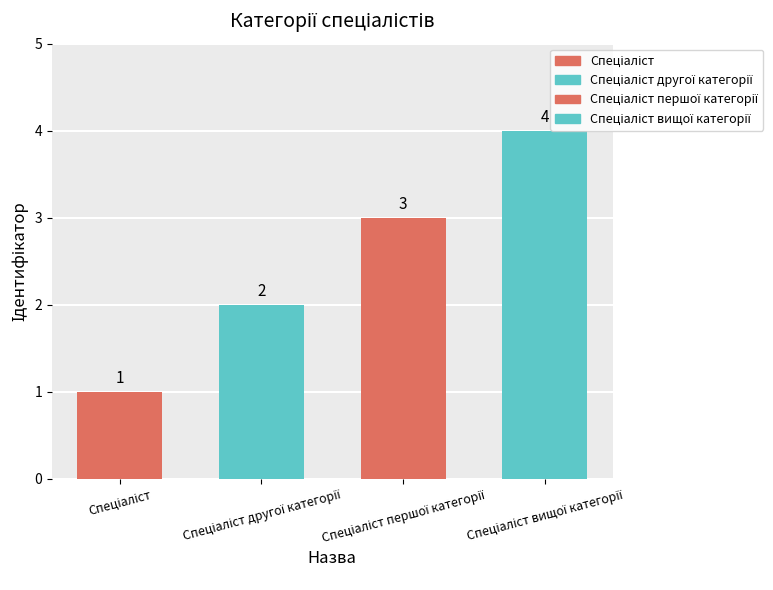

What is the change in value from Спеціаліст другої категорії to Спеціаліст першої категорії?

+1